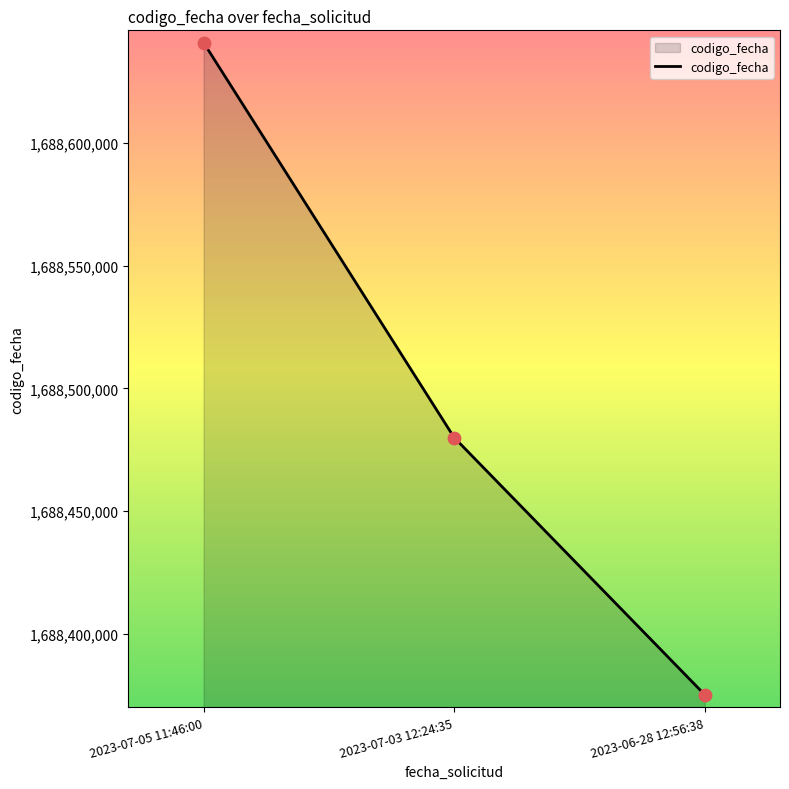

What is the change in value from 2023-07-05 11:46:00 to 2023-06-28 12:56:38?

-265614